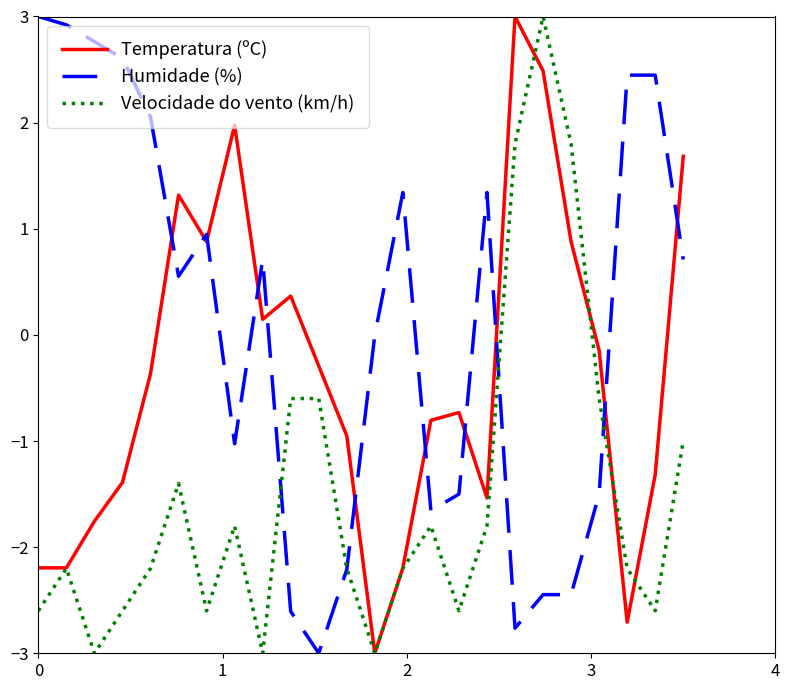

Which series has the largest total across all categories?

Humidade (%)